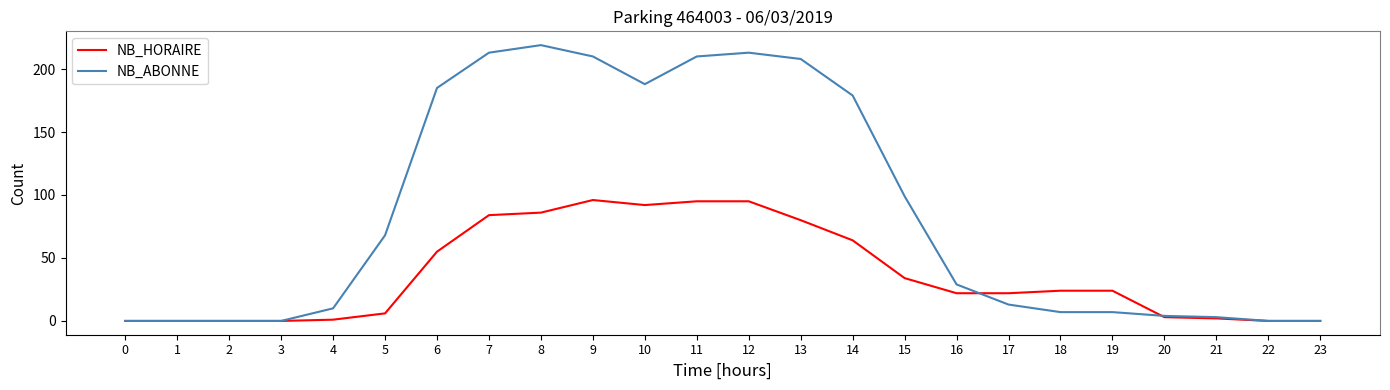

What is the maximum value shown in the chart?

219